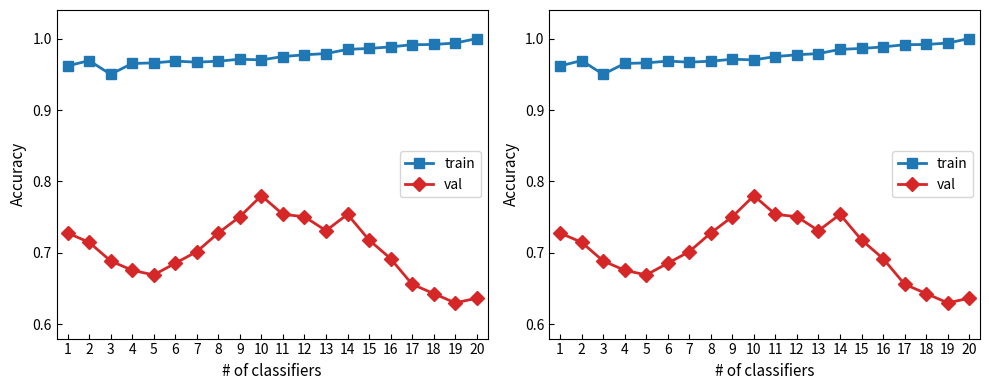

List the series in order of their overall mean, lowest first.

val, train